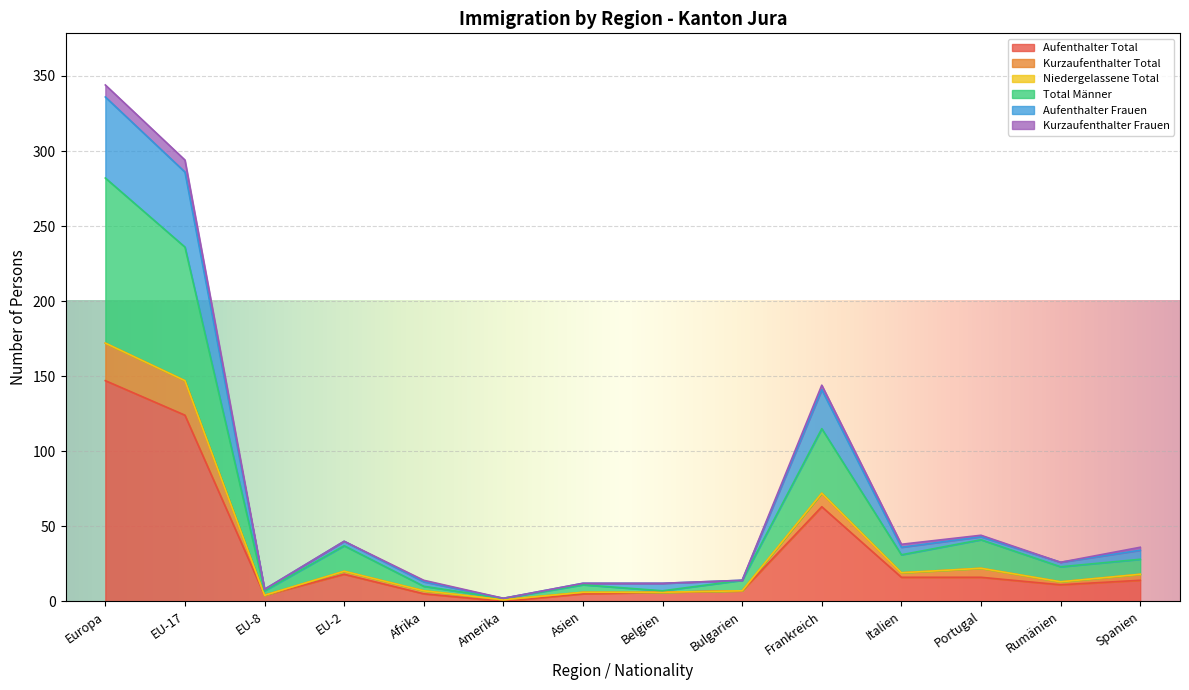

What is the maximum value for Aufenthalter Total?

147